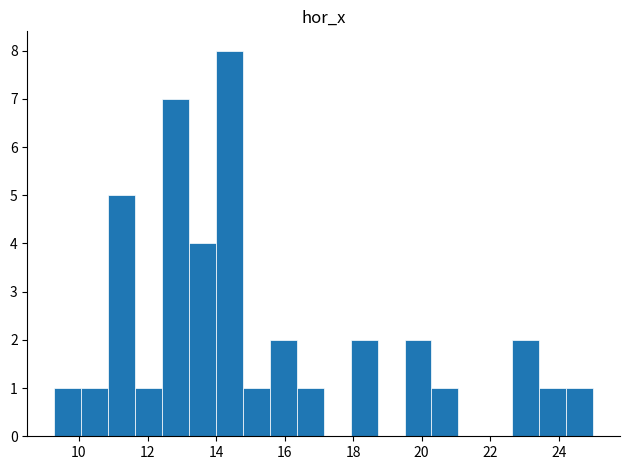

Around what value on the x-axis is the tallest bar? Give the approximate position of its centre, as read against the axis.

14.4